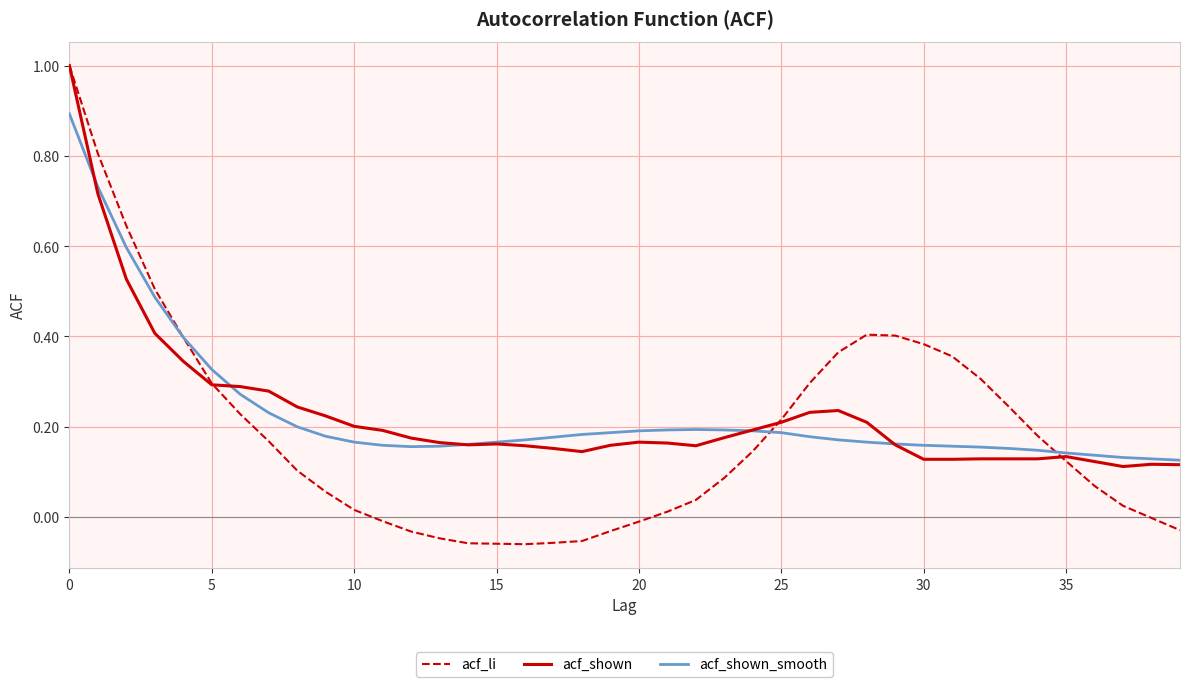

What is the maximum value for acf_shown?

1.0